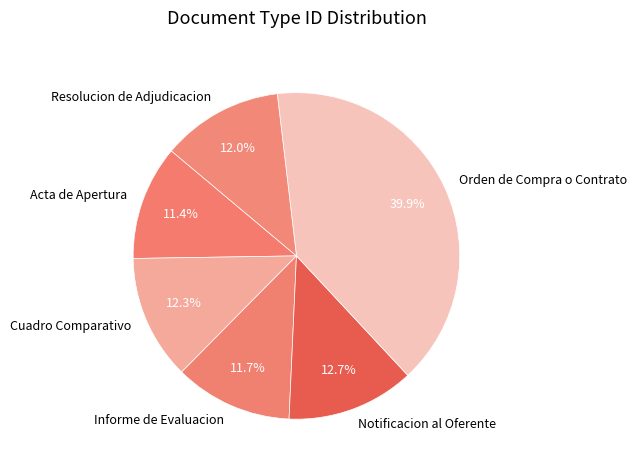

What percentage is the Orden de Compra o Contrato slice, to the nearest percent?

40%